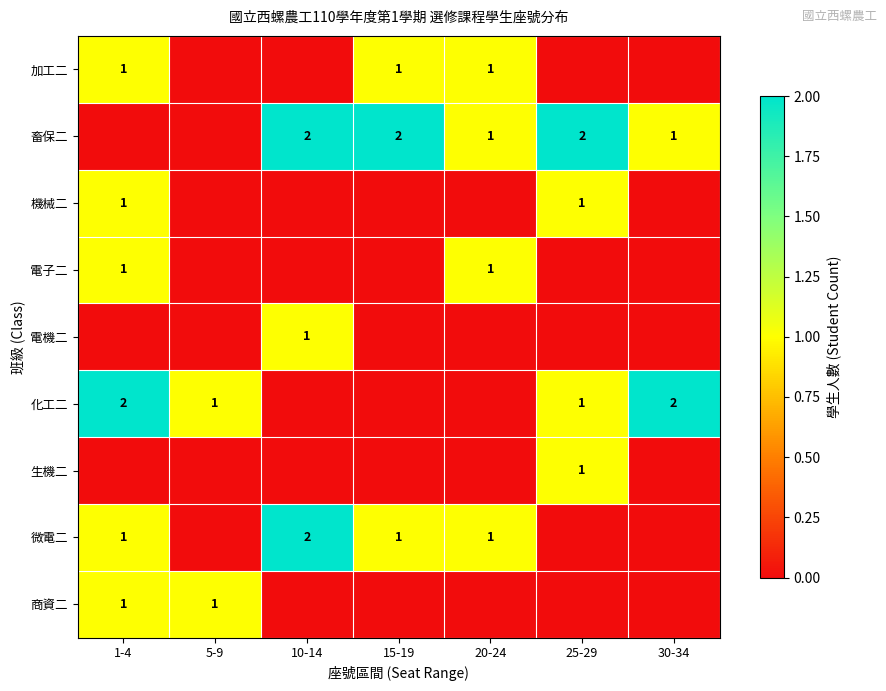

True or false: 電機二 has a value of 1 at 10-14.

True